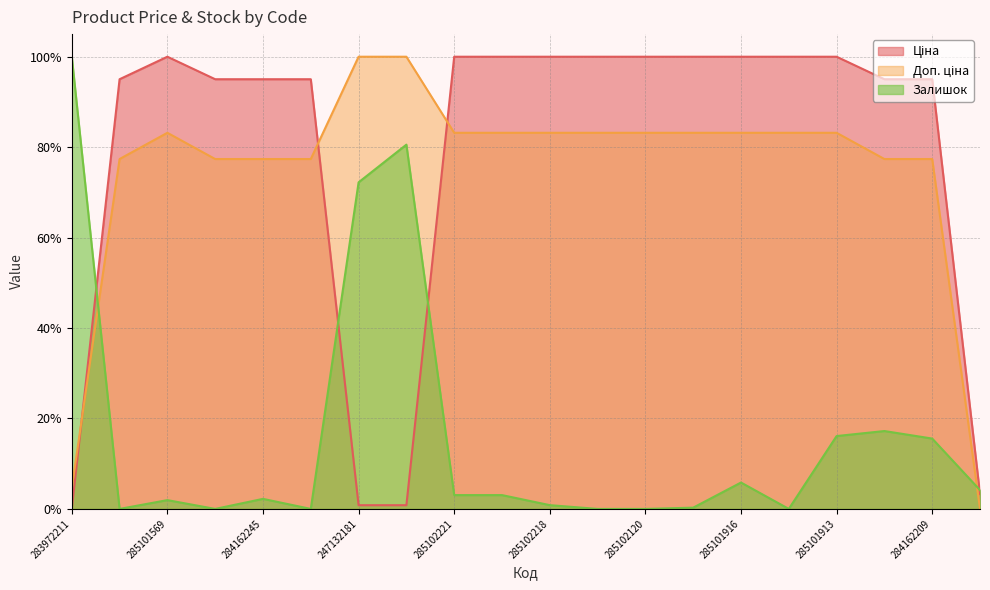

Between 284162248 and 283532151, which is larger?

284162248